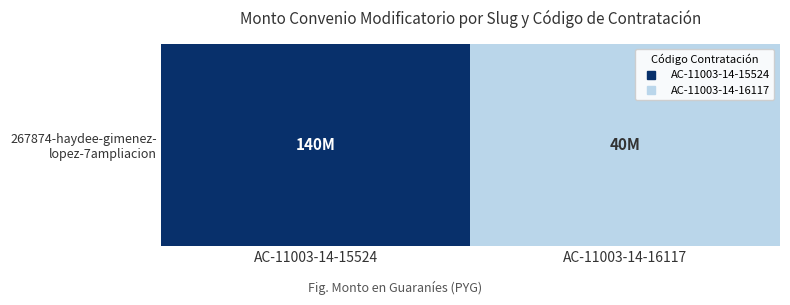

List the labels in order of value, largest first.

AC-11003-14-15524, AC-11003-14-16117